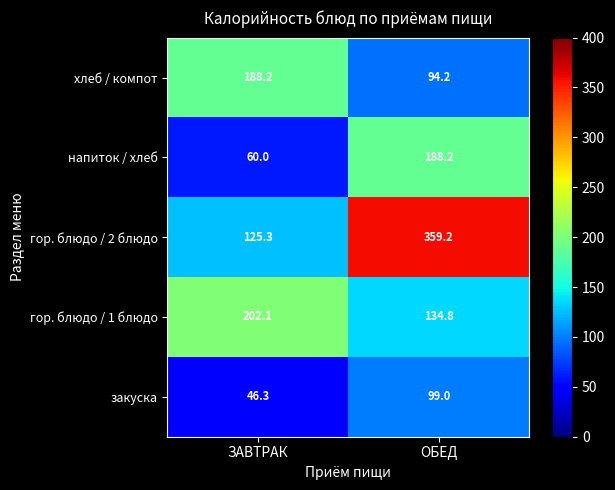

How many categories are shown in the chart?

2